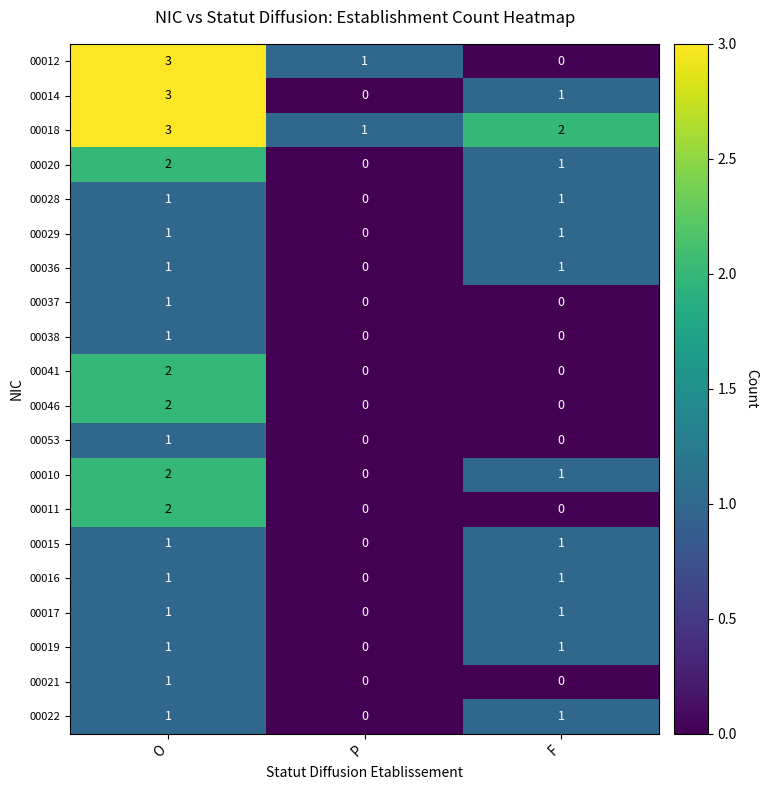

What is the difference between the 00014 values at P and O?

3